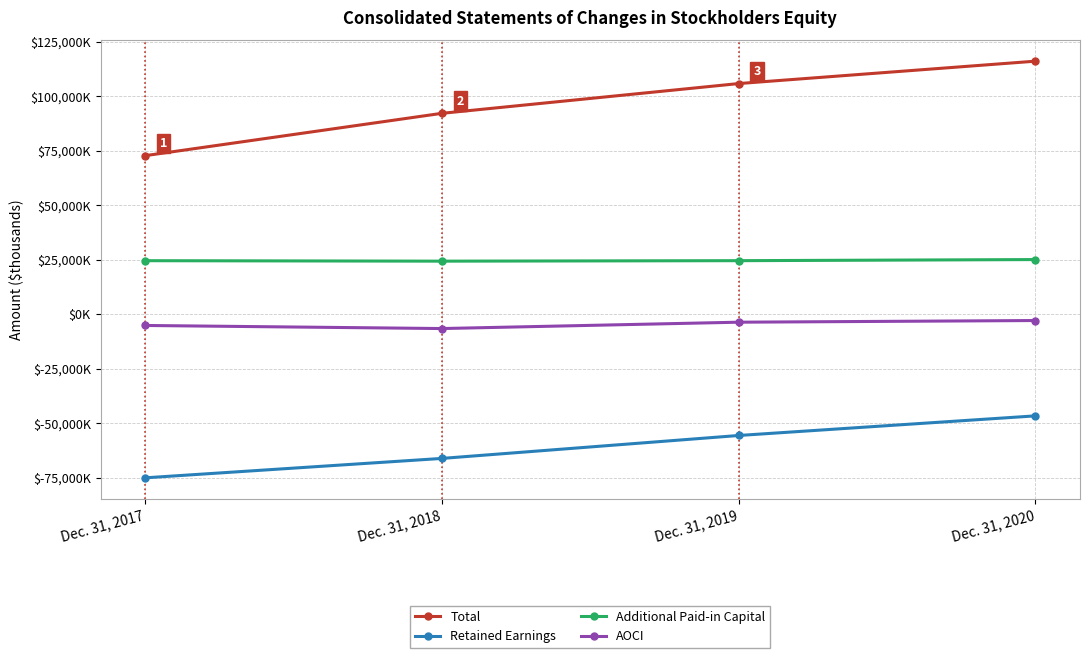

Reading left to right, list all the values displayed in this chart.

Total: 72673	92097	105750	116024
Retained Earnings: -75108	-66201	-55683	-46678
Additional Paid-in Capital: 24497	24287	24508	25013
AOCI: -5216	-6628	-3714	-2950